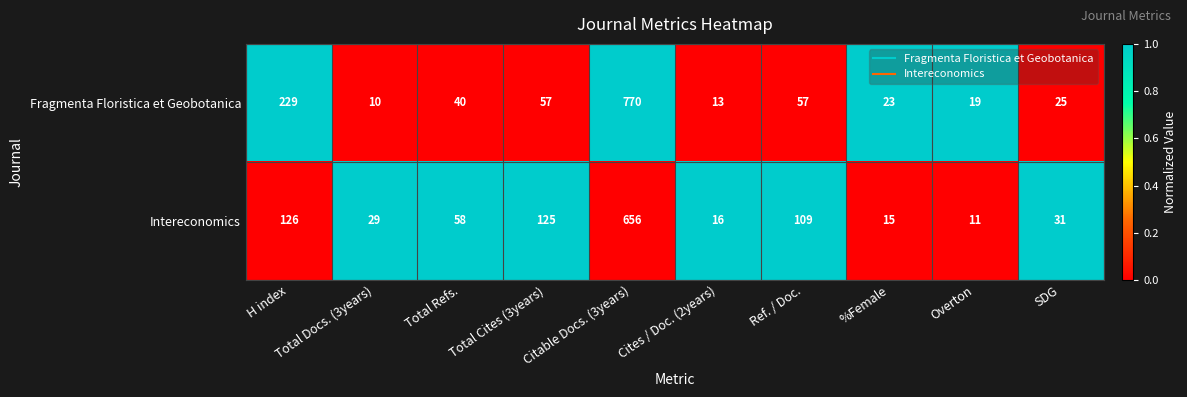

Which series changed the most between Total Refs. and Ref. / Doc.?

Intereconomics